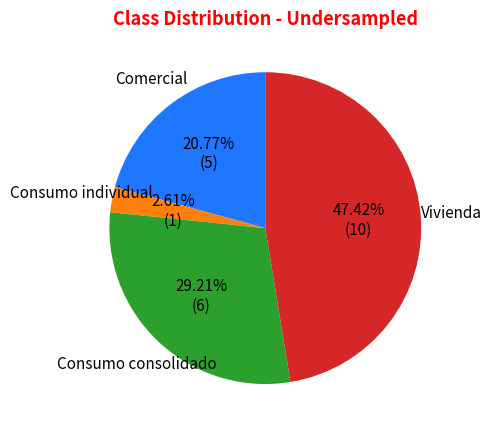

Is there a majority slice in this chart?

No